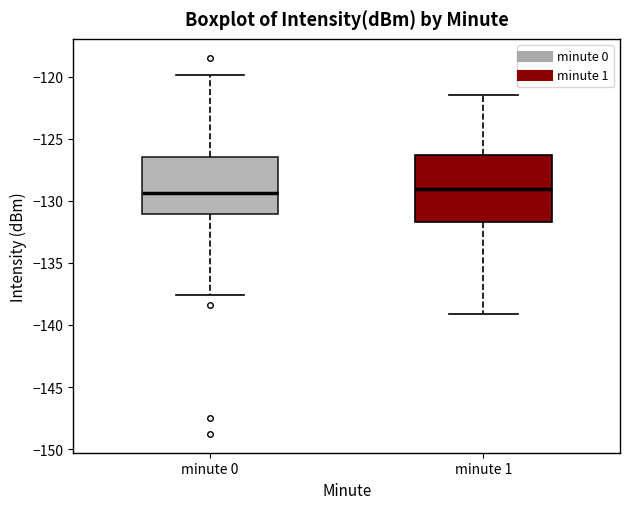

Where does the upper whisker of the box for minute 0 end on the y-axis? The values are not printed on the chart, so give them approximately, as read against the axis.

-120.0